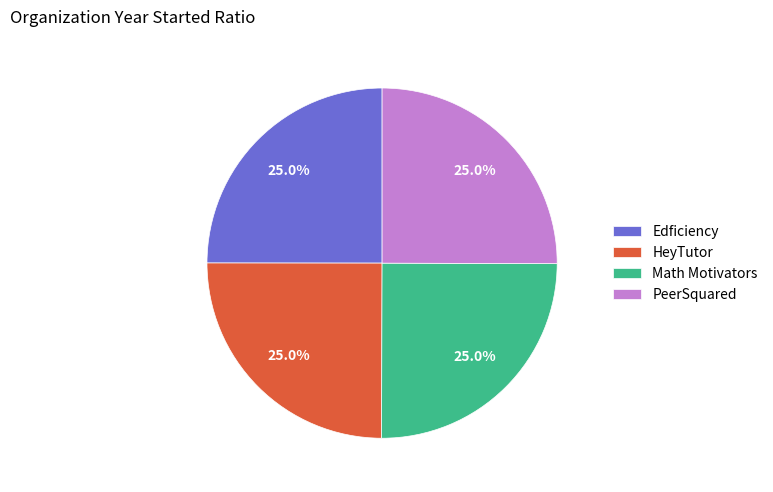

What is the ratio of the value at Edficiency to the value at HeyTutor?

1.0